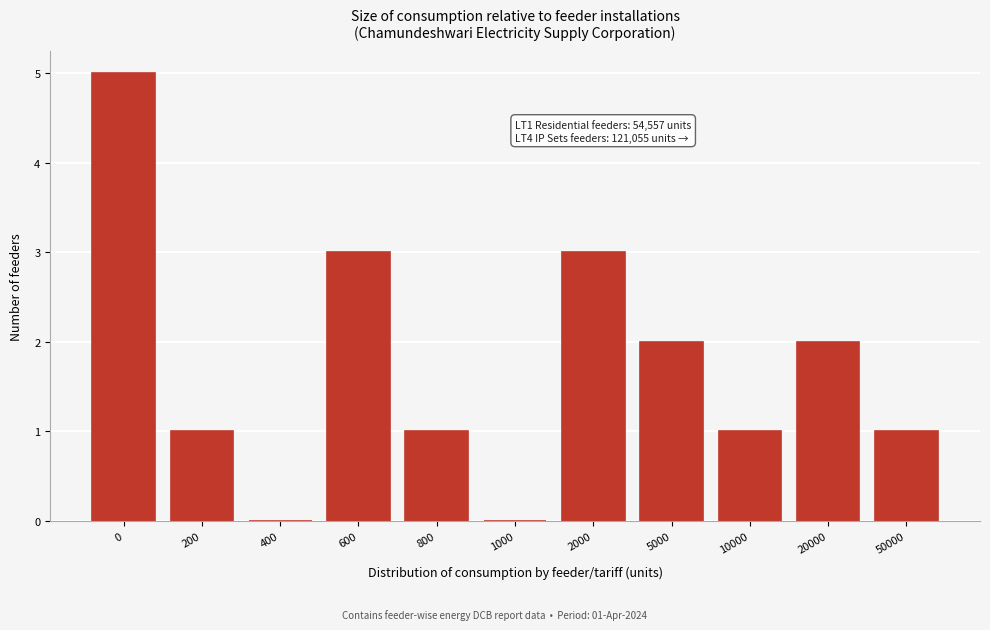

Reading left to right, transcribe all the data shown in this chart.

0=5	200=1	400=0	600=3	800=1	1000=0	2000=3	5000=2	10000=1	20000=2	50000=1